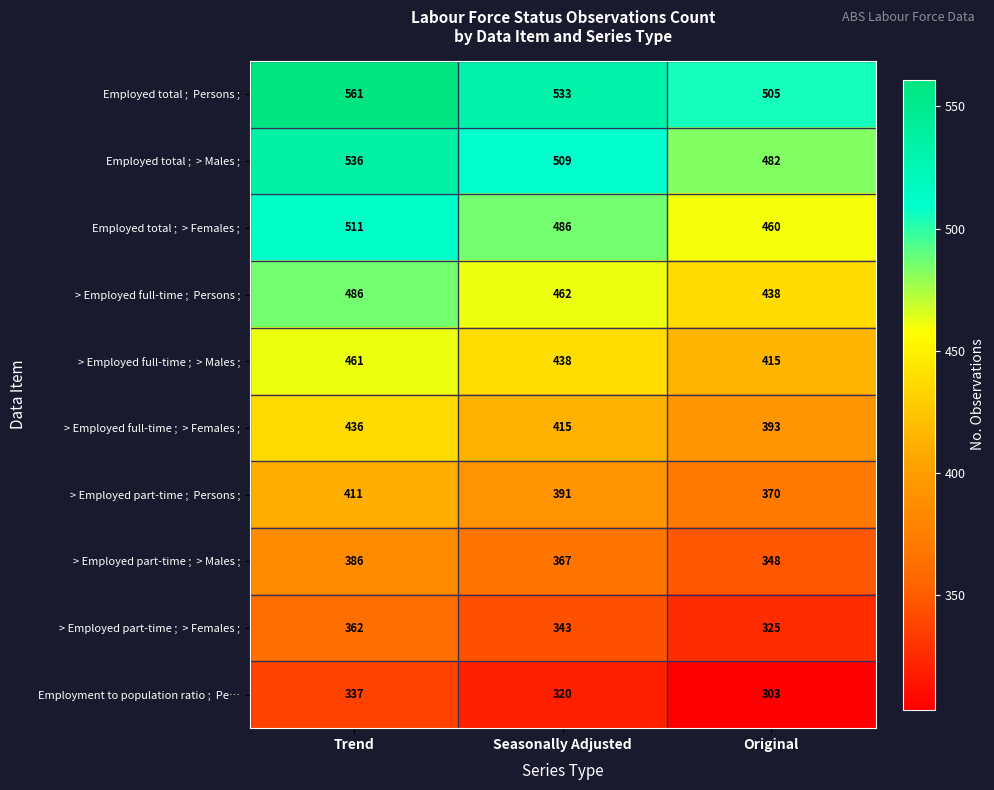

How many data points does each series have?

3